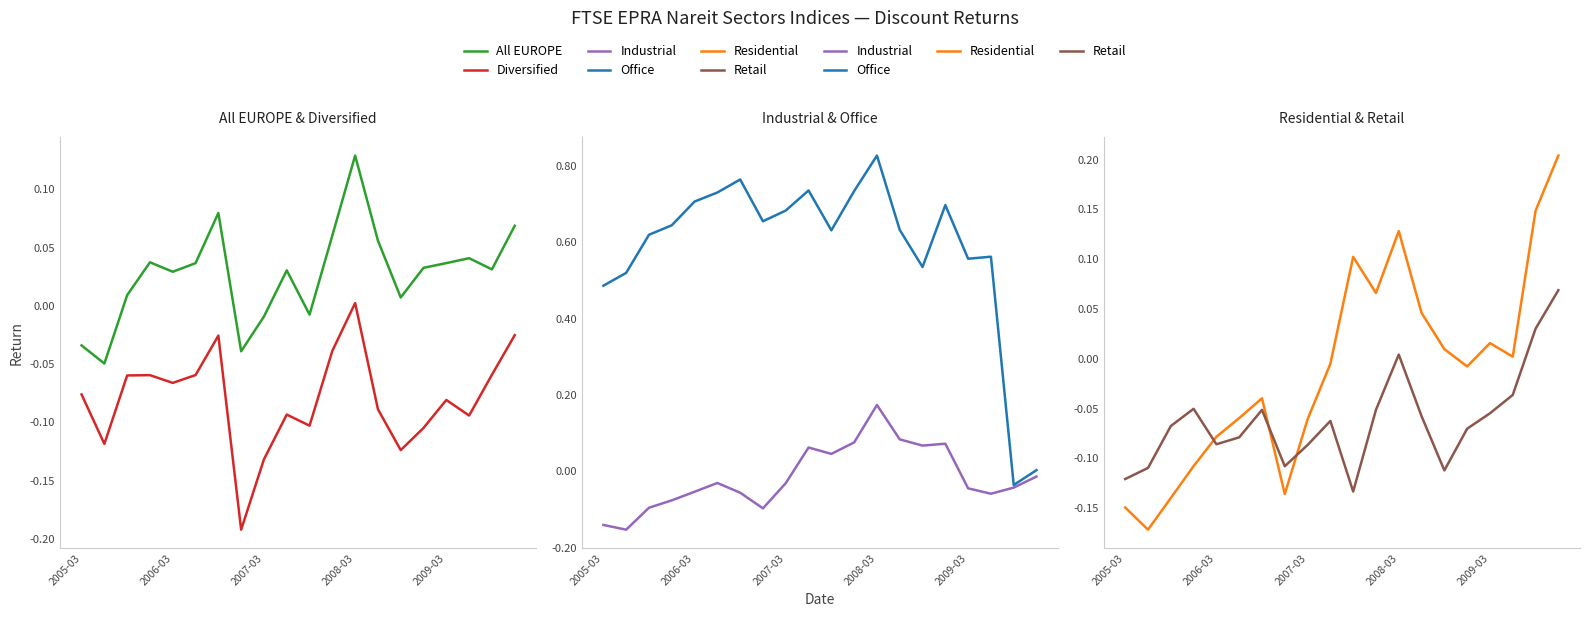

What is the difference between the second highest and second lowest values in the Office series?

0.8